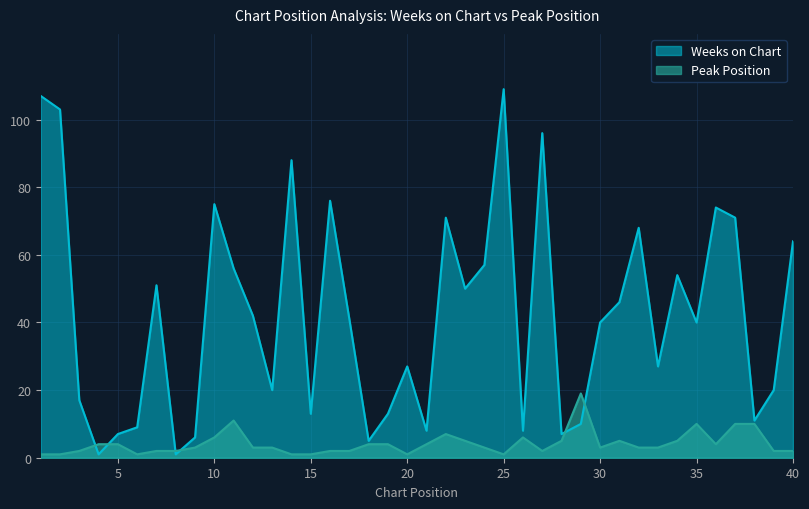

What is the difference between the highest and lowest values at 17?

39